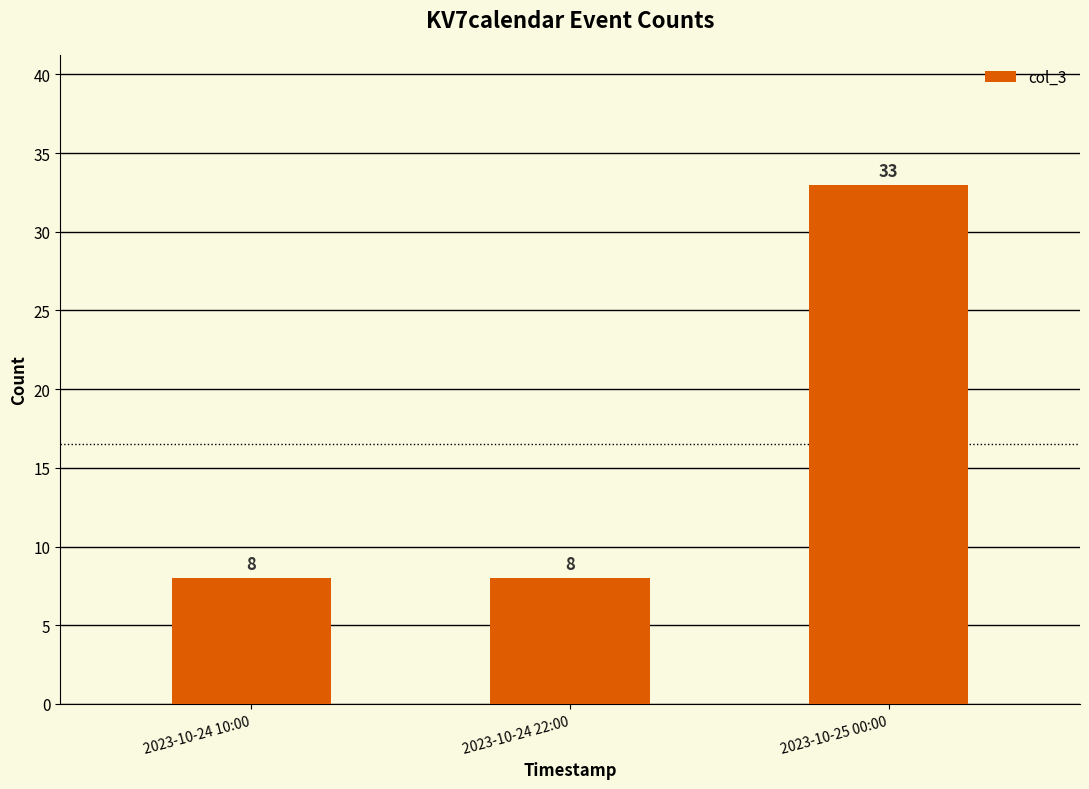

What is the label of the 3rd bar from the left?

2023-10-25 00:00